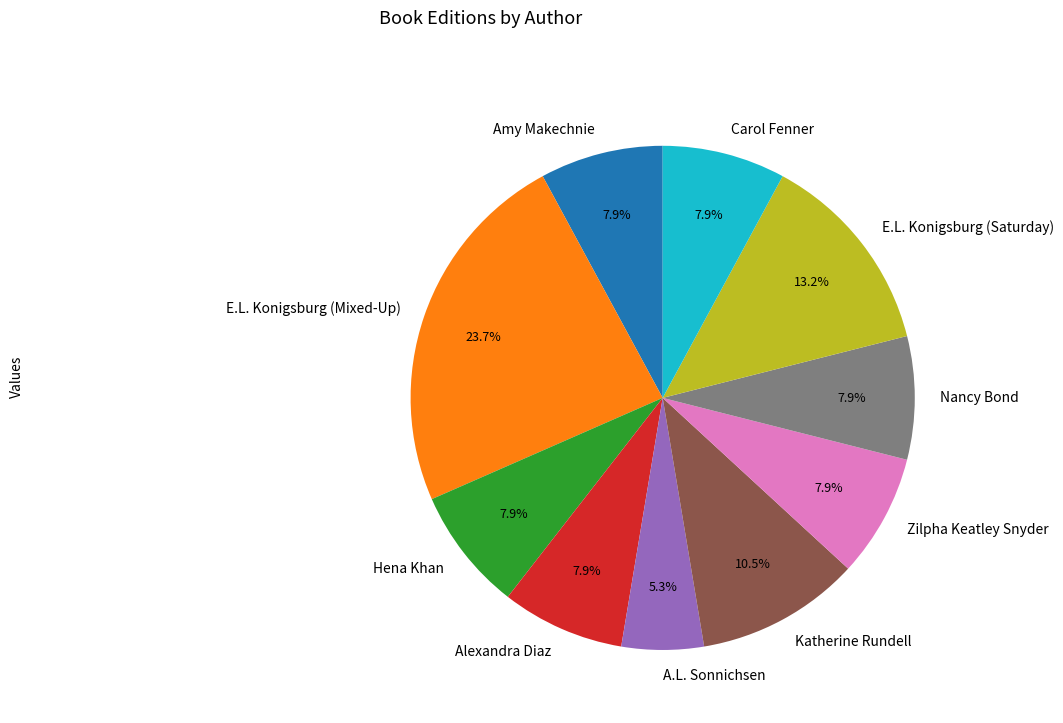

Is the sum of Alexandra Diaz and Nancy Bond greater than half?

No